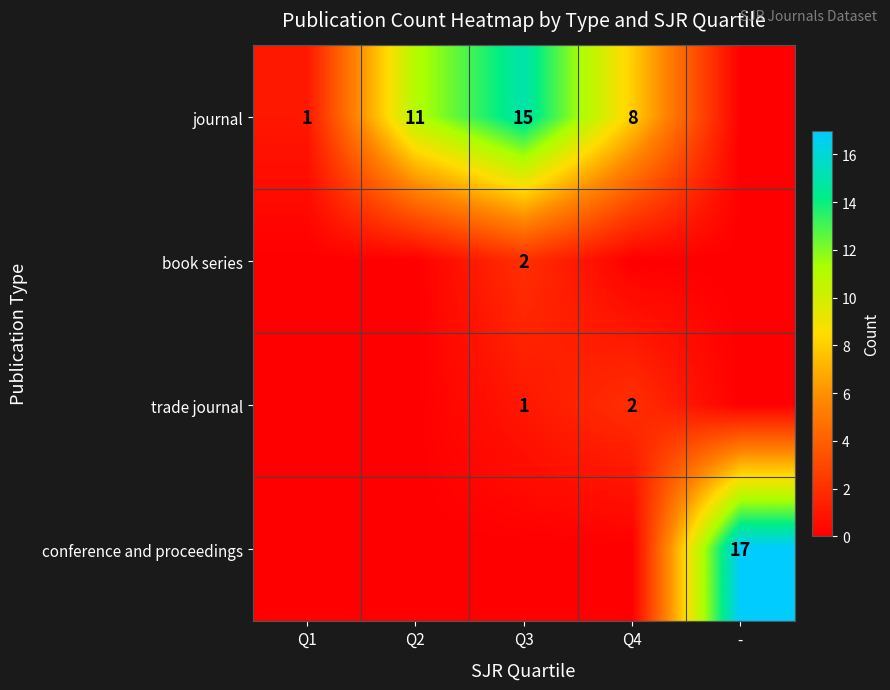

How many series are shown in this chart?

4